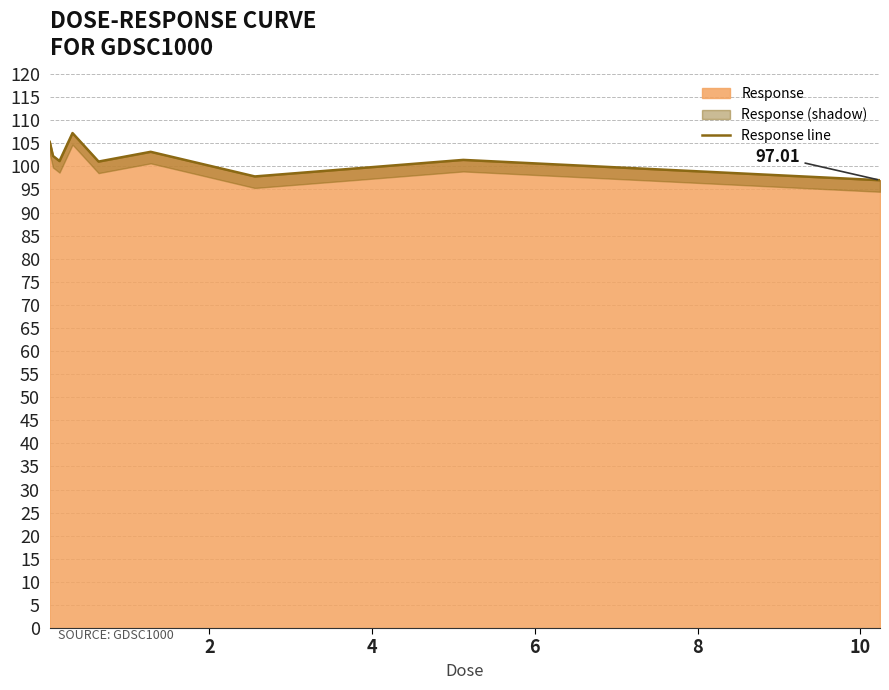

How many points are lower than both their immediate neighbors (excluding endpoints)?

3